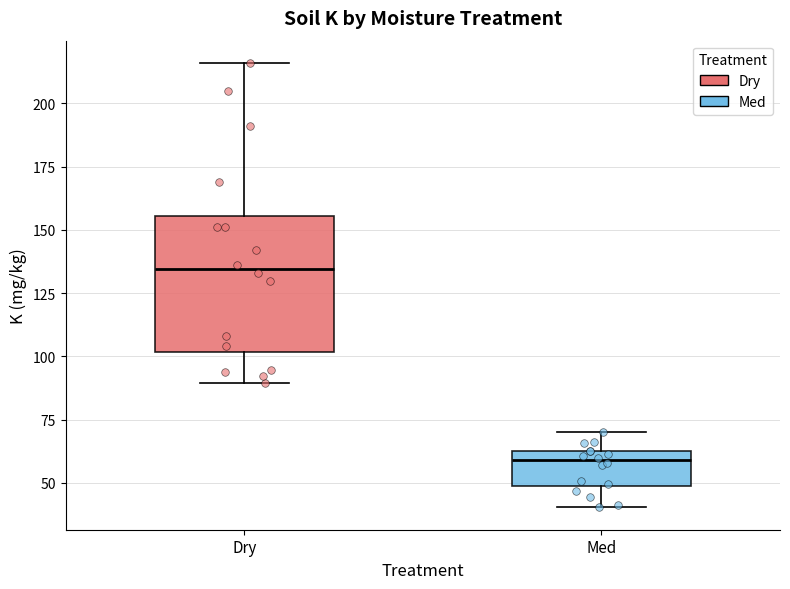

Where does the lower whisker of the box for Dry end on the y-axis? The values are not printed on the chart, so give them approximately, as read against the axis.

90